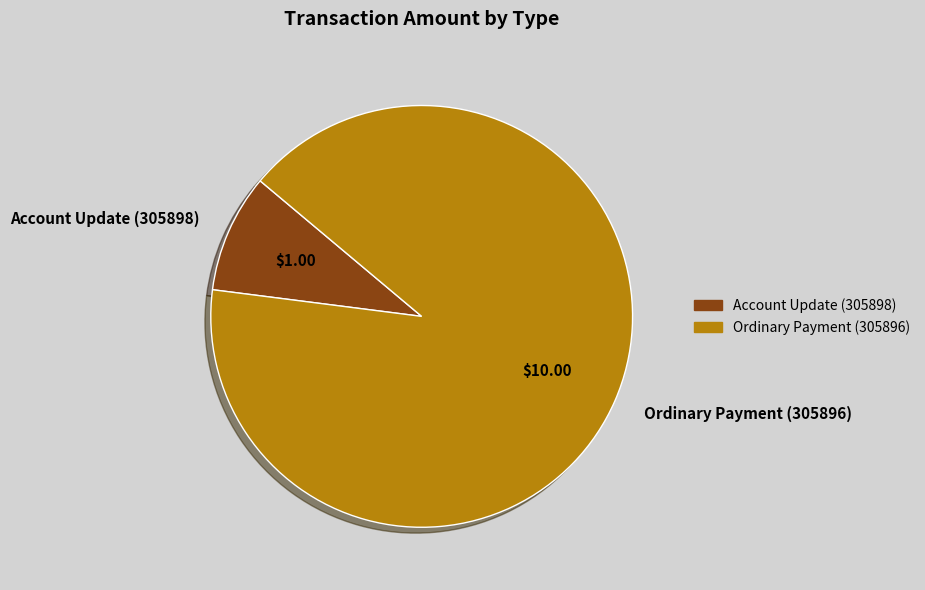

Does Account Update (305898) represent more than half of the total?

No